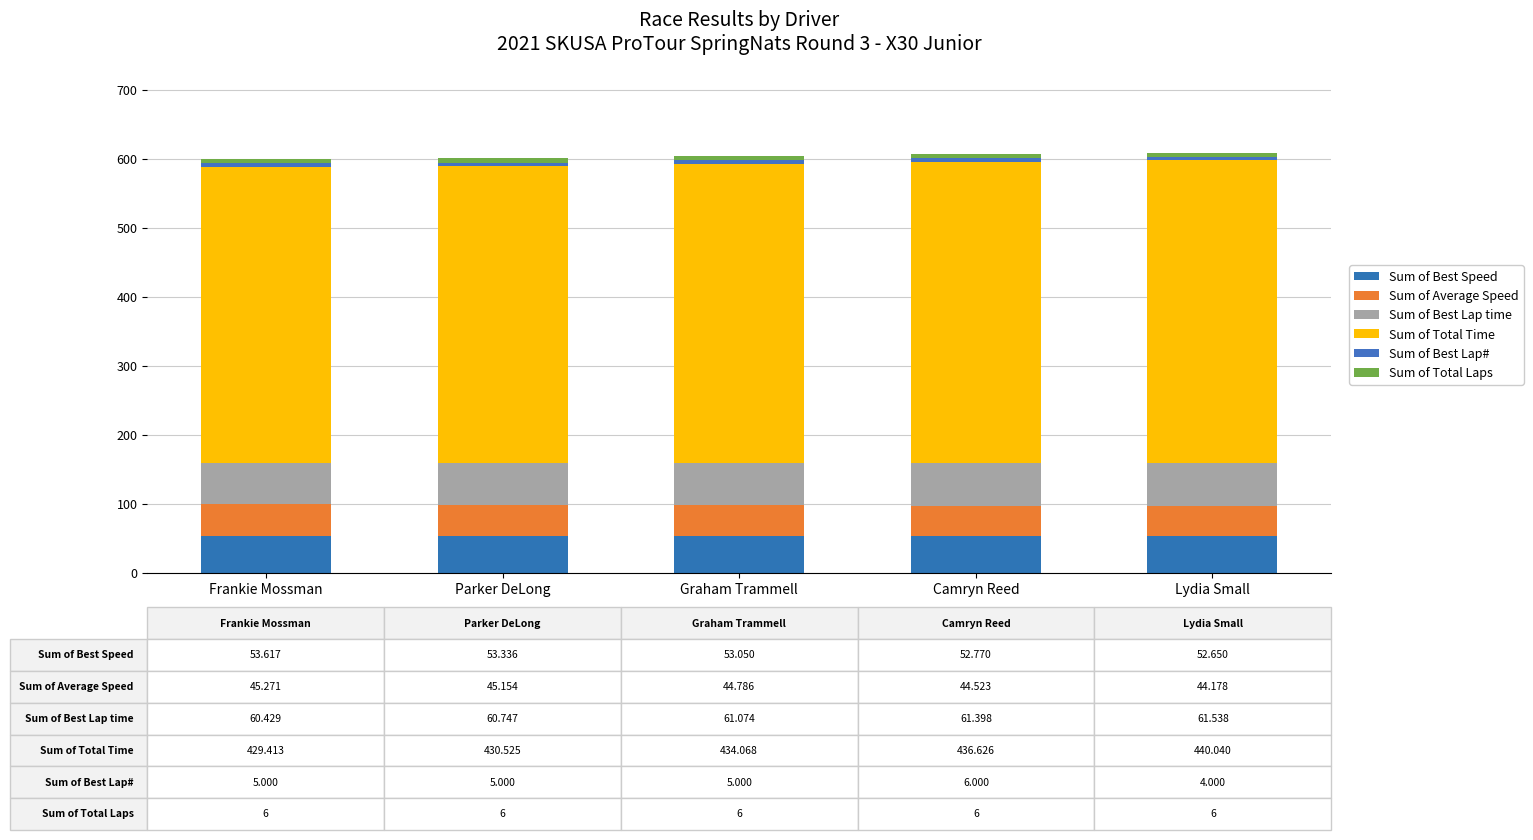

How many data points in Sum of Best Speed are less than 53?

2